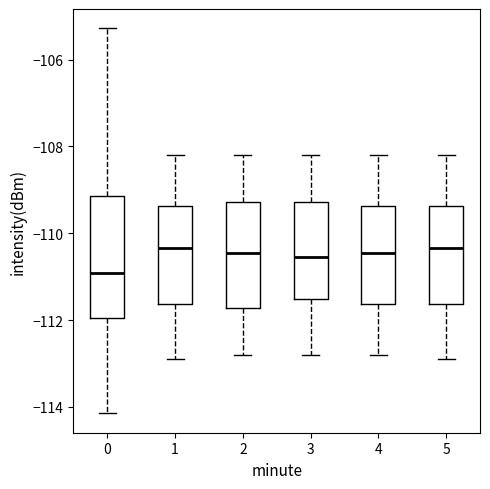

Which box is the tallest, from its lower edge to its upper edge?

0